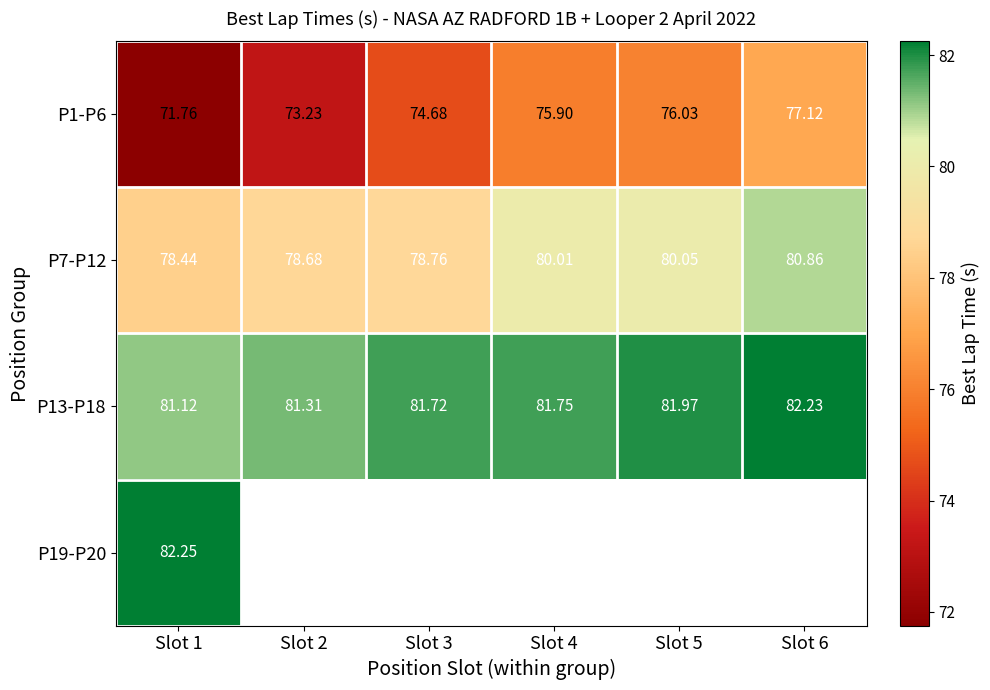

The P13-P18 series shows 124.0 at Slot 5. True or false?

False